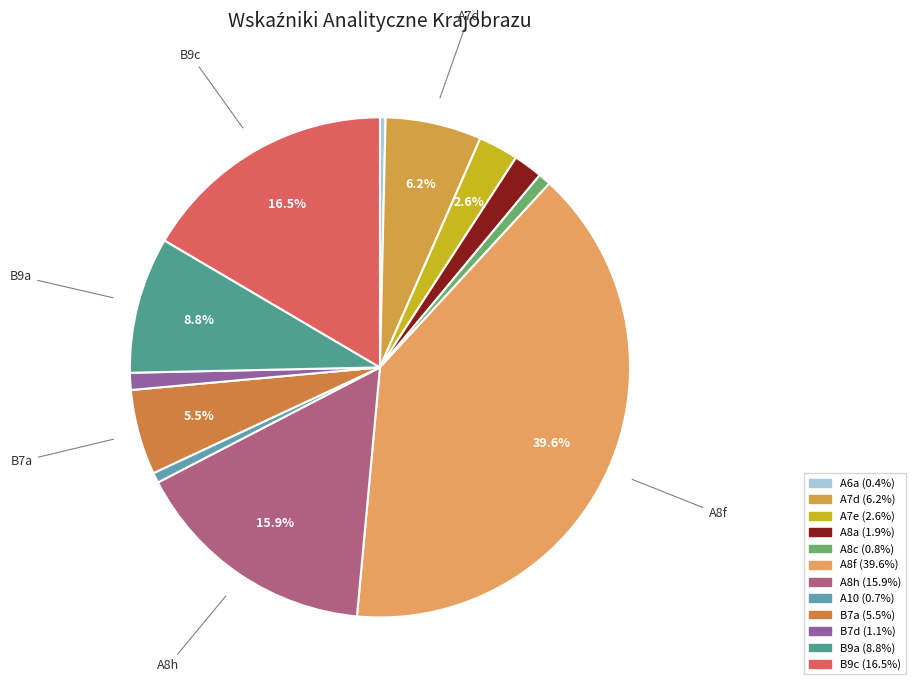

How many slices are in this pie chart?

12